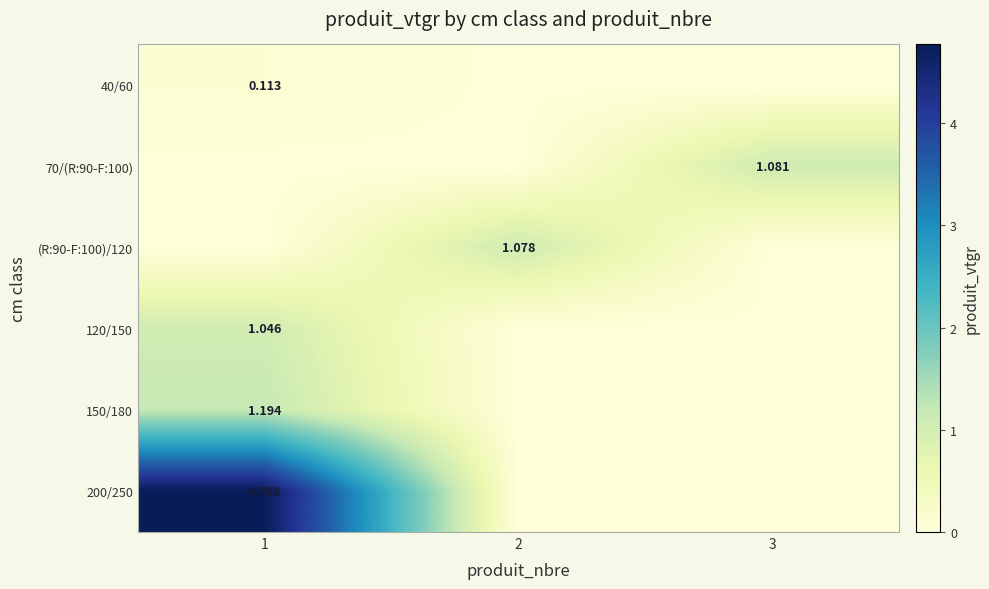

Is the value of 70/(R:90-F:100) at 3 greater than the value of 120/150 at 1?

Yes